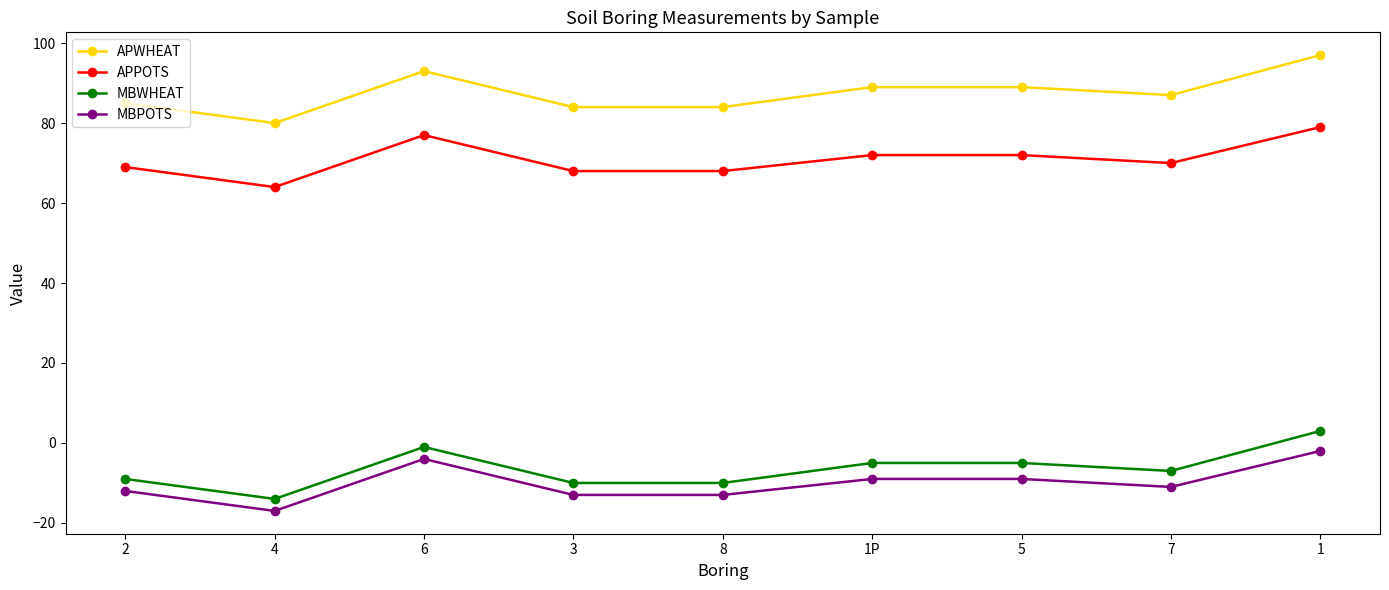

What is the label of the 7th point from the left?

5